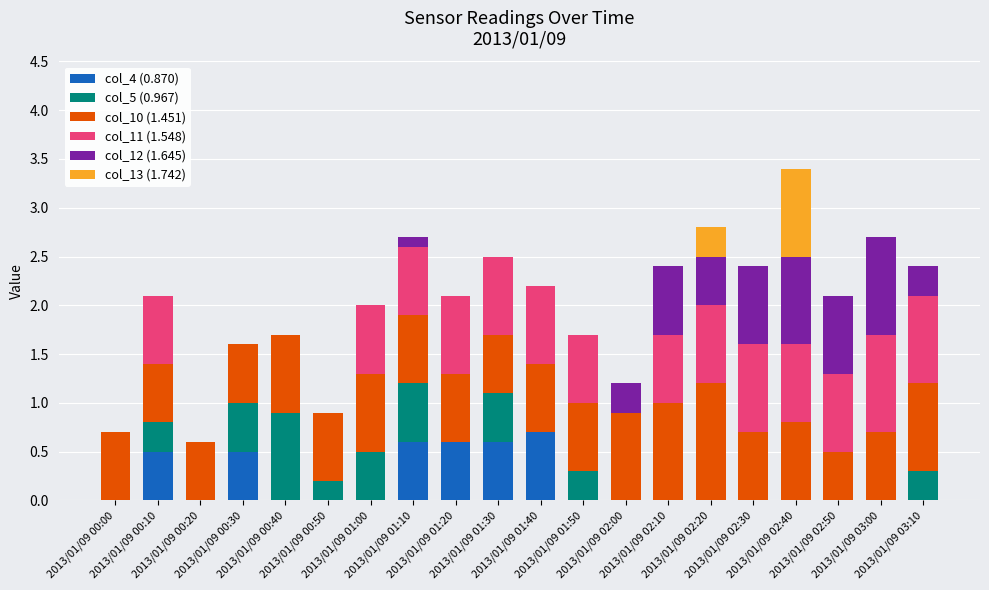

What is the highest value of the col_4 (0.870) series?

0.7